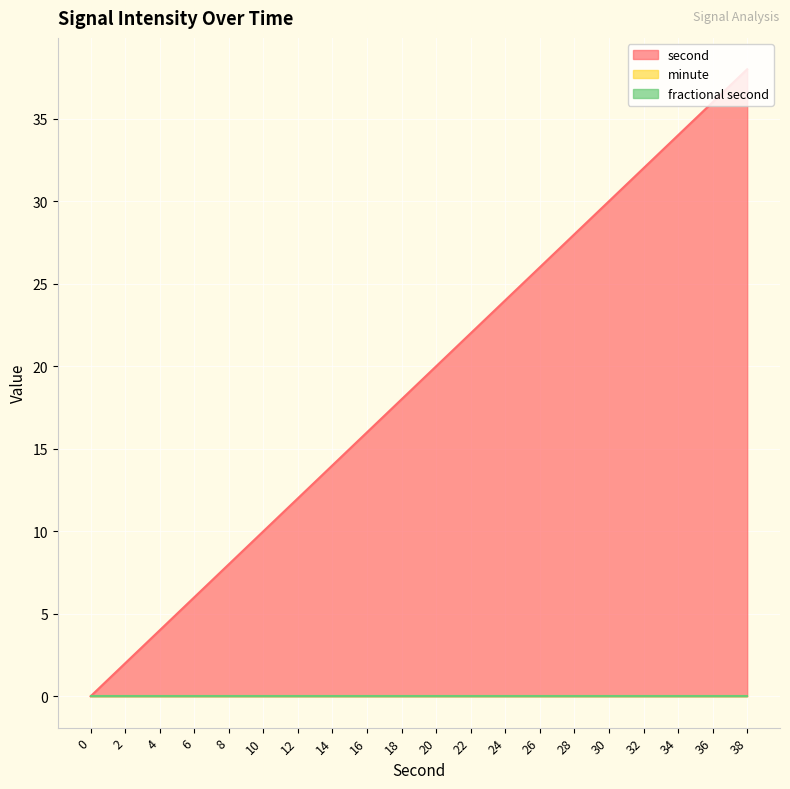

What are all the series names shown in the legend?

second, minute, fractional second